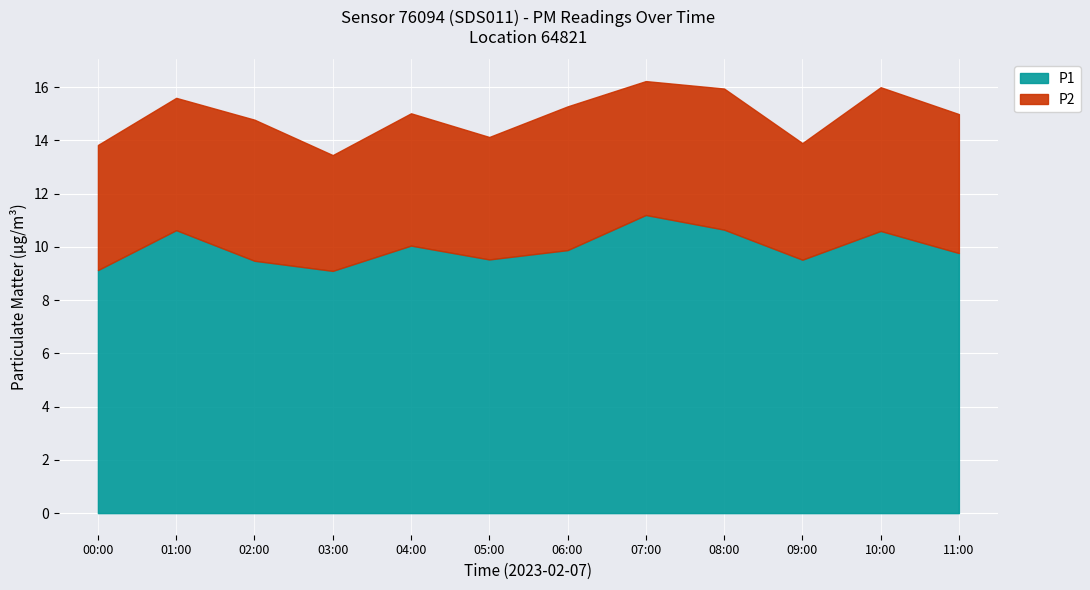

What is the difference between the second highest and minimum values in the P2 series?

1.1